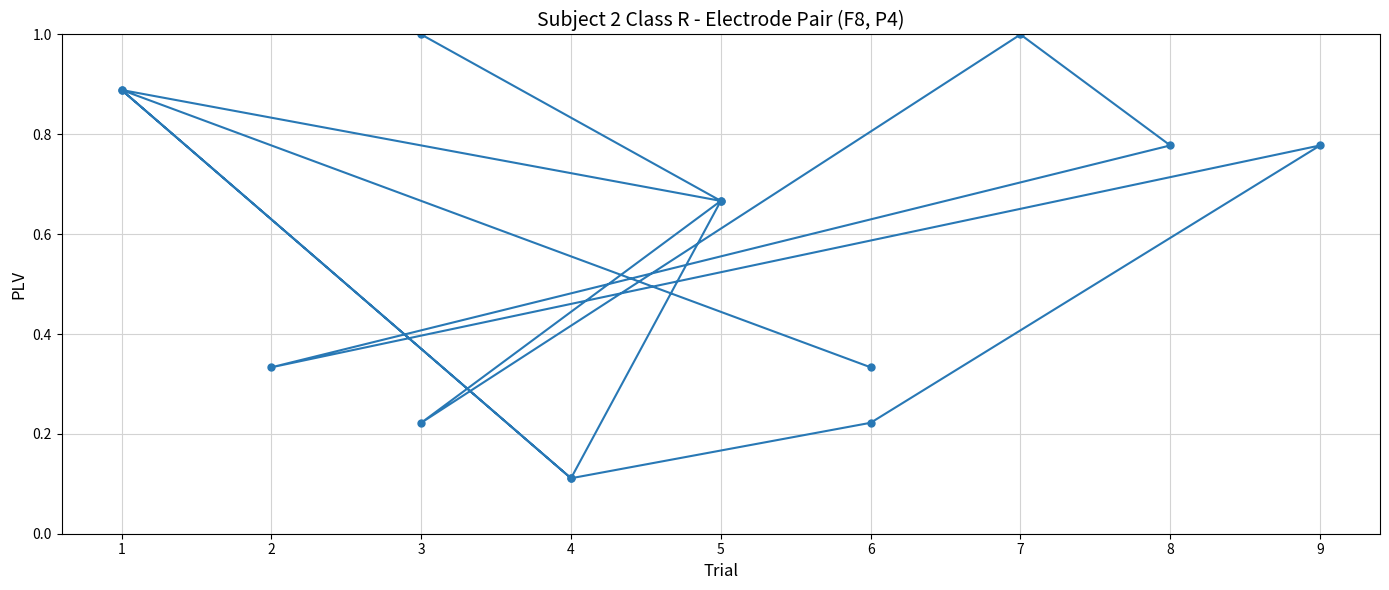

Is it true that the value at 6 is 0.4?

False